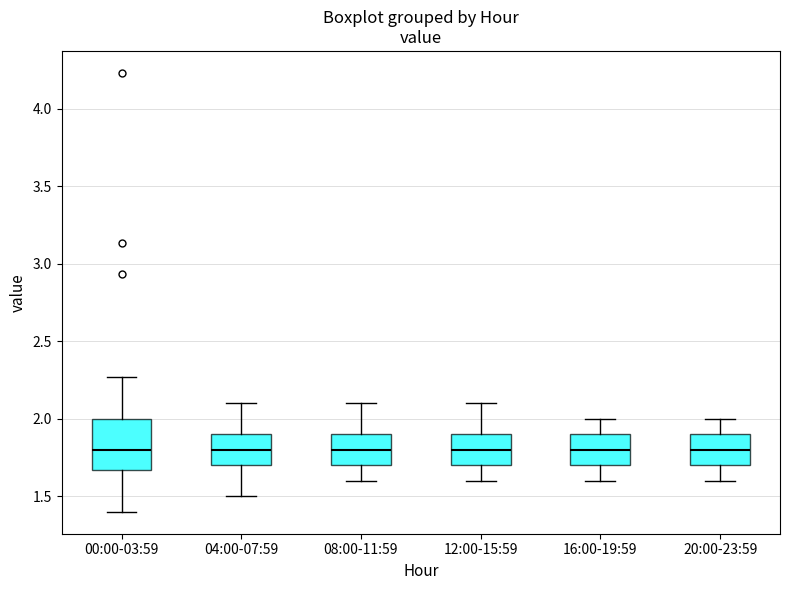

Where does the lower whisker of the box for 08:00-11:59 end on the y-axis? The values are not printed on the chart, so give them approximately, as read against the axis.

1.60